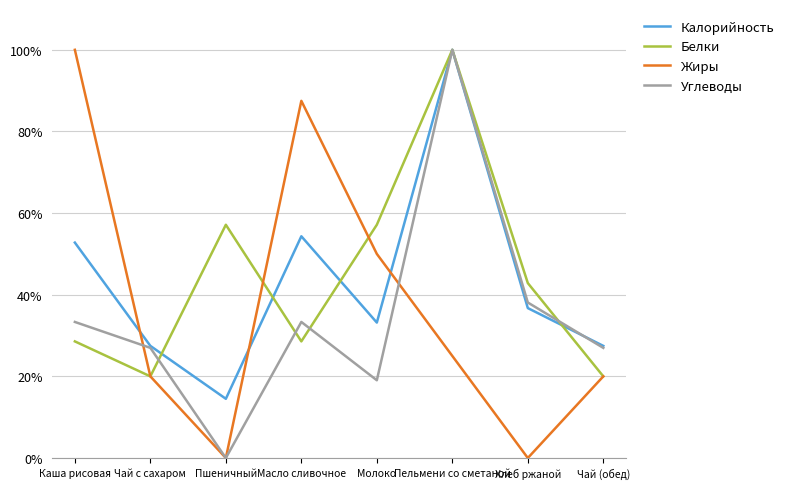

Count the Жиры values in the range 0 to 1.

8